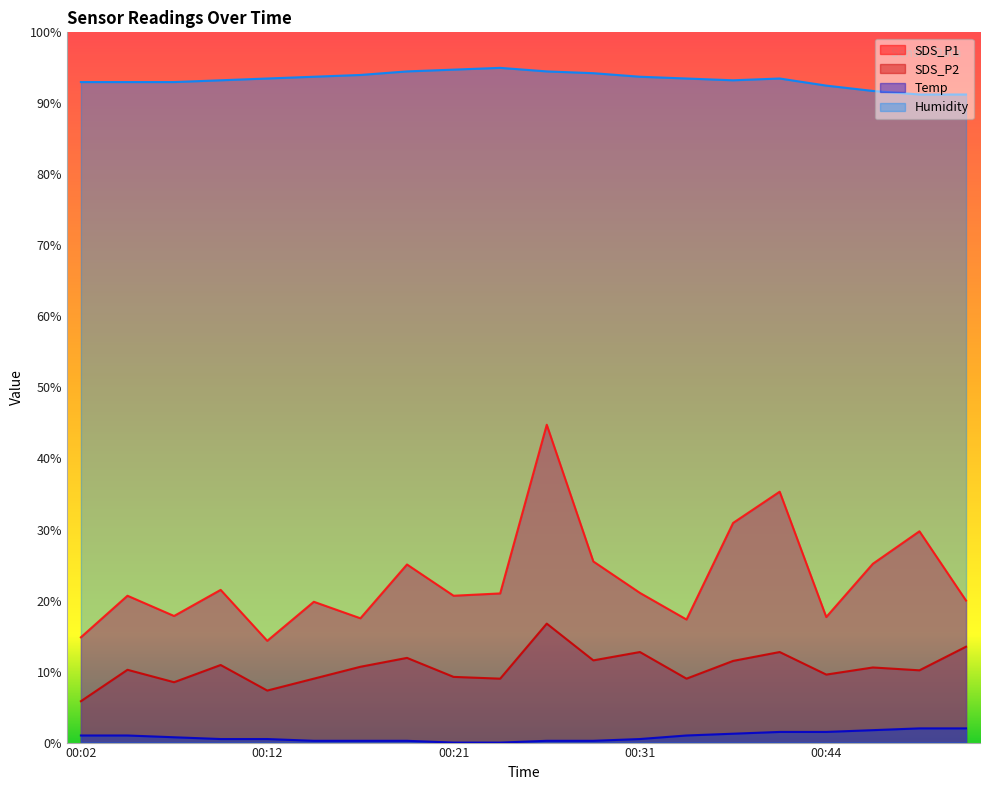

At how many categories does at least one series exceed 12?

20